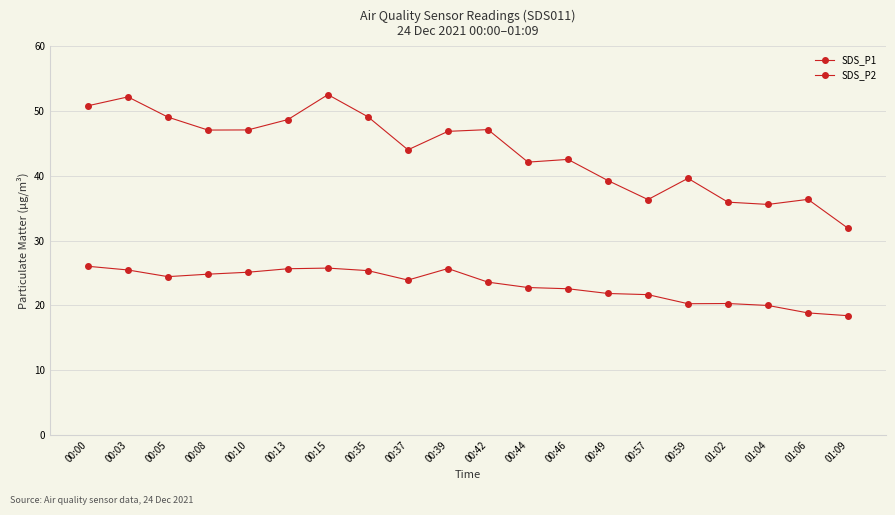

At 00:15, list the series in order from smallest to largest.

SDS_P2, SDS_P1